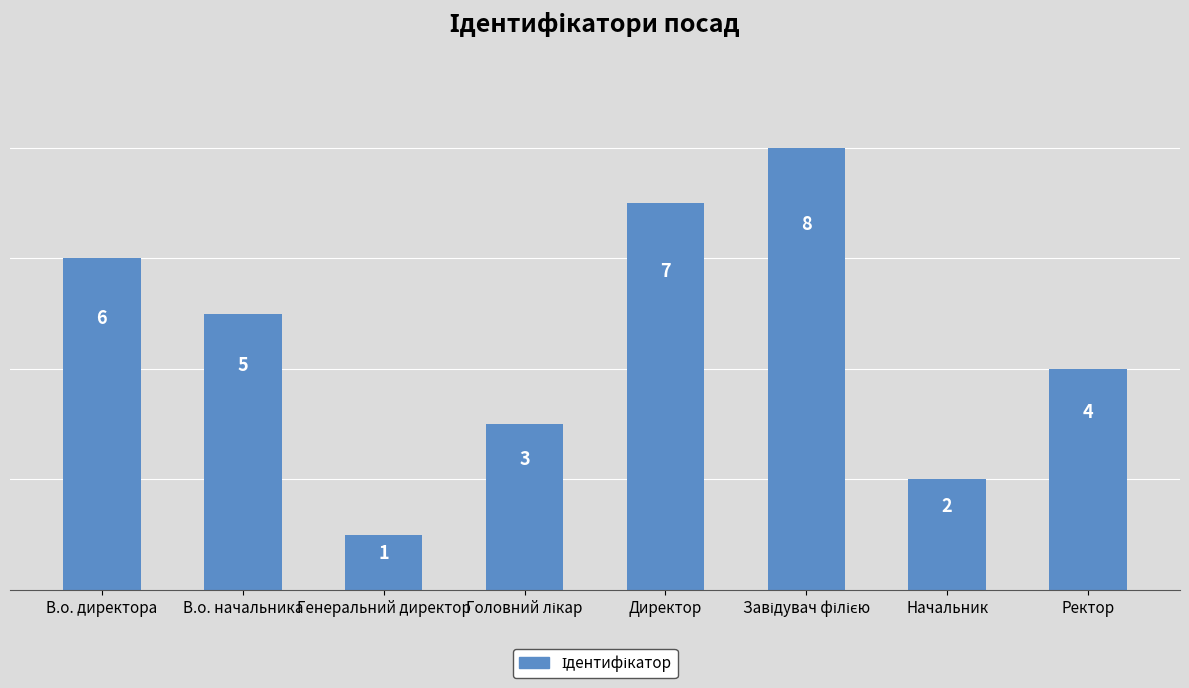

What is the change in value from Директор to Ректор?

-3